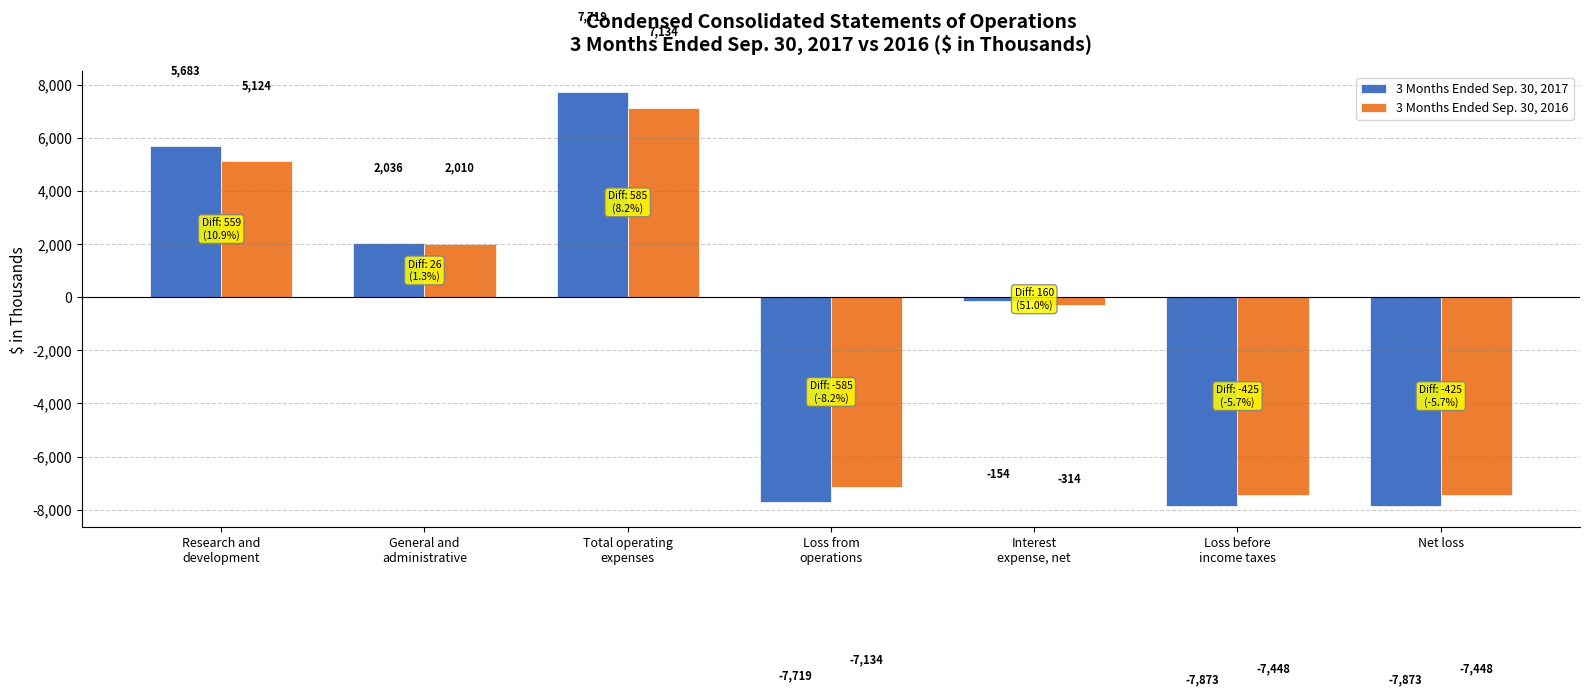

Which category has the highest value in the 3 Months Ended Sep. 30, 2016 series?

Total operating
expenses